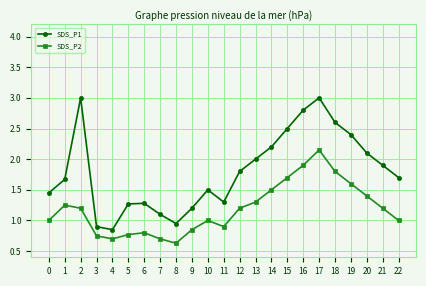

Which series has the largest range (max minus min)?

SDS_P1